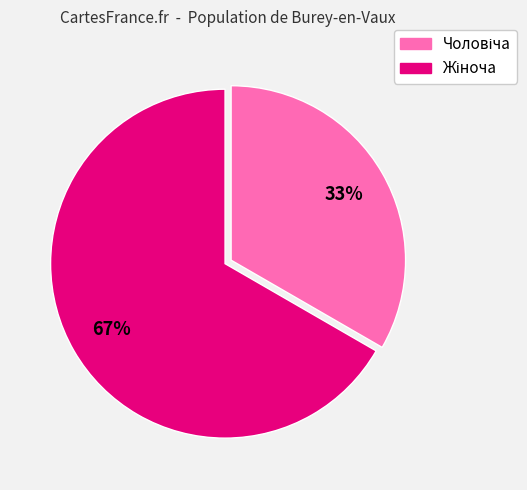

To the nearest percent, what is the average slice percentage?

50%